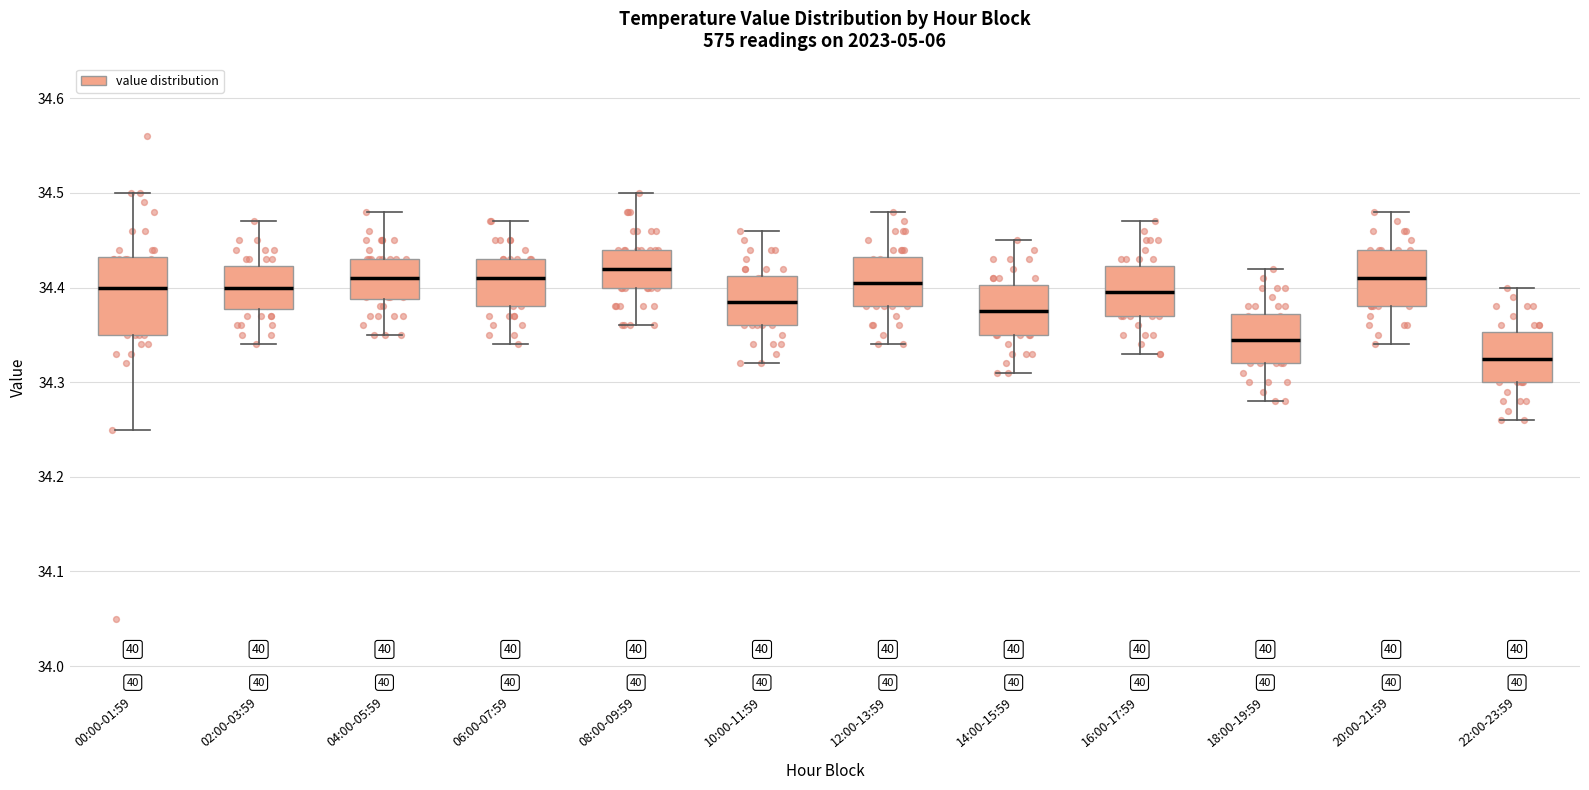

Reading left to right, read every box against the y-axis: the position of its median line, the range the box covers, and the ends of its whiskers. The values are not printed on the chart, so give them approximately, as read against the axis.

00:00-01:59: median 34.40, box 34.35 to 34.43, whiskers 34.25 to 34.50
02:00-03:59: median 34.40, box 34.38 to 34.42, whiskers 34.34 to 34.47
04:00-05:59: median 34.41, box 34.39 to 34.43, whiskers 34.35 to 34.48
06:00-07:59: median 34.41, box 34.38 to 34.43, whiskers 34.34 to 34.47
08:00-09:59: median 34.42, box 34.40 to 34.44, whiskers 34.36 to 34.50
10:00-11:59: median 34.39, box 34.36 to 34.41, whiskers 34.32 to 34.46
12:00-13:59: median 34.41, box 34.38 to 34.43, whiskers 34.34 to 34.48
14:00-15:59: median 34.38, box 34.35 to 34.40, whiskers 34.31 to 34.45
16:00-17:59: median 34.40, box 34.37 to 34.42, whiskers 34.33 to 34.47
18:00-19:59: median 34.35, box 34.32 to 34.37, whiskers 34.28 to 34.42
20:00-21:59: median 34.41, box 34.38 to 34.44, whiskers 34.34 to 34.48
22:00-23:59: median 34.33, box 34.30 to 34.35, whiskers 34.26 to 34.40